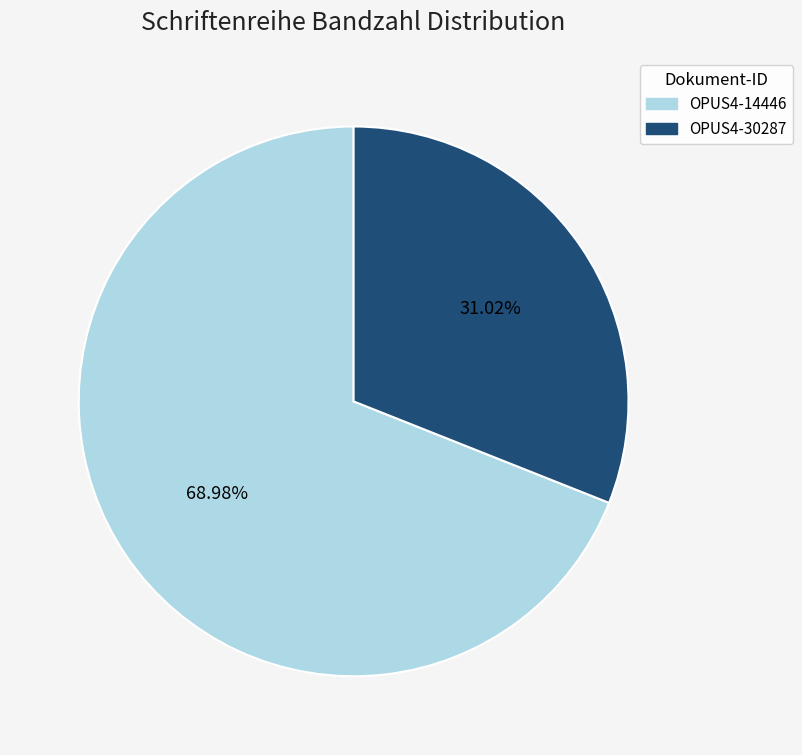

Is it true that OPUS4-14446 is 75% of the pie?

False